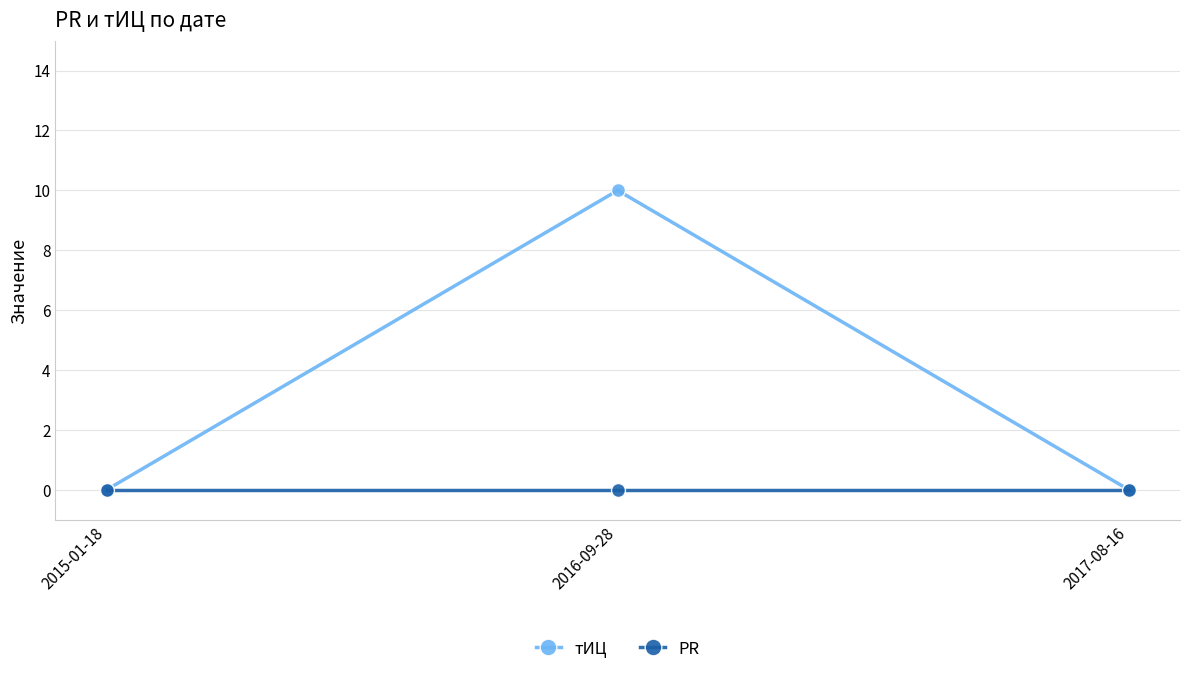

How many data points does each series have?

3